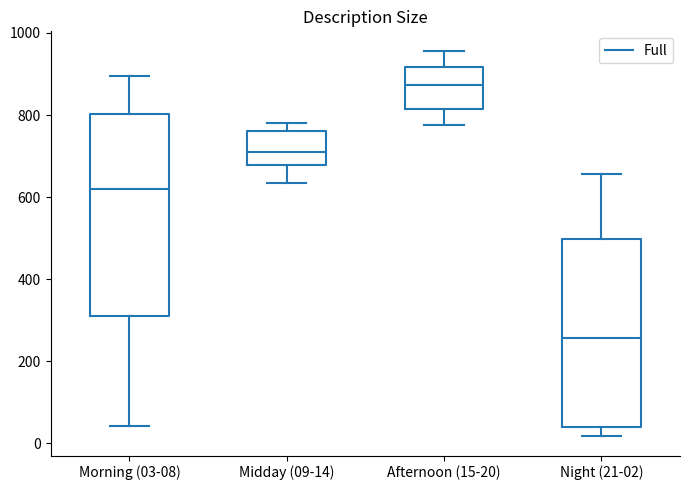

Which box is the tallest, from its lower edge to its upper edge?

Morning (03-08)